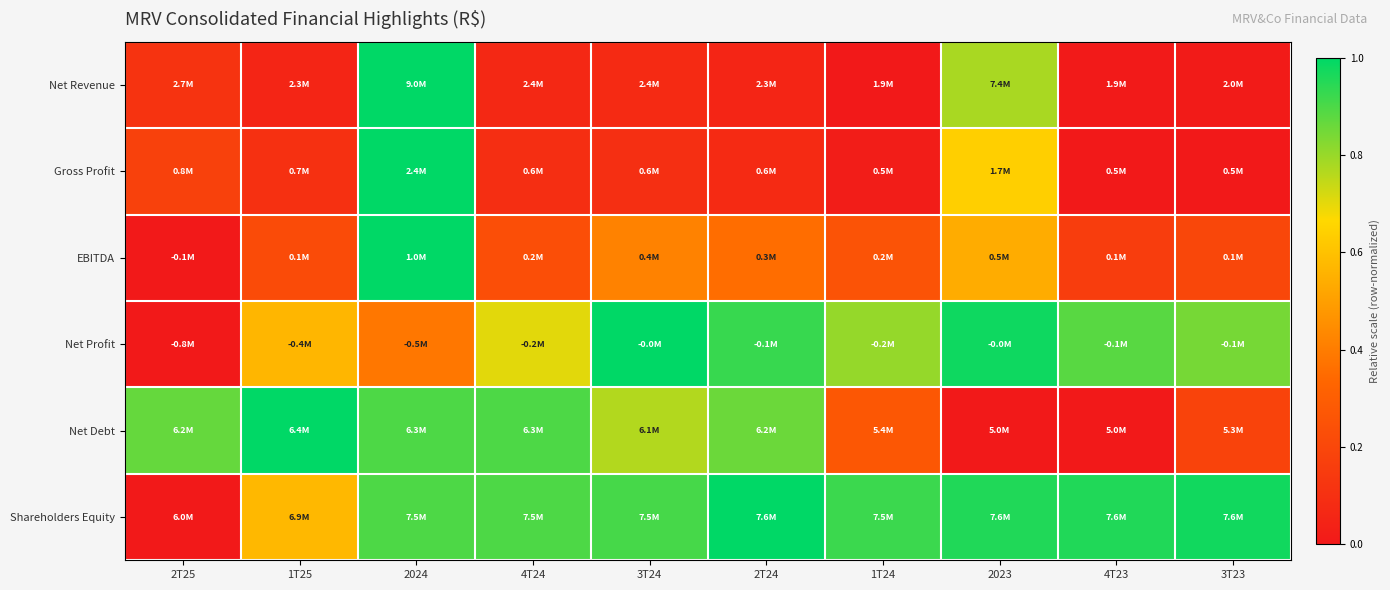

Count the number of categories in the chart.

10